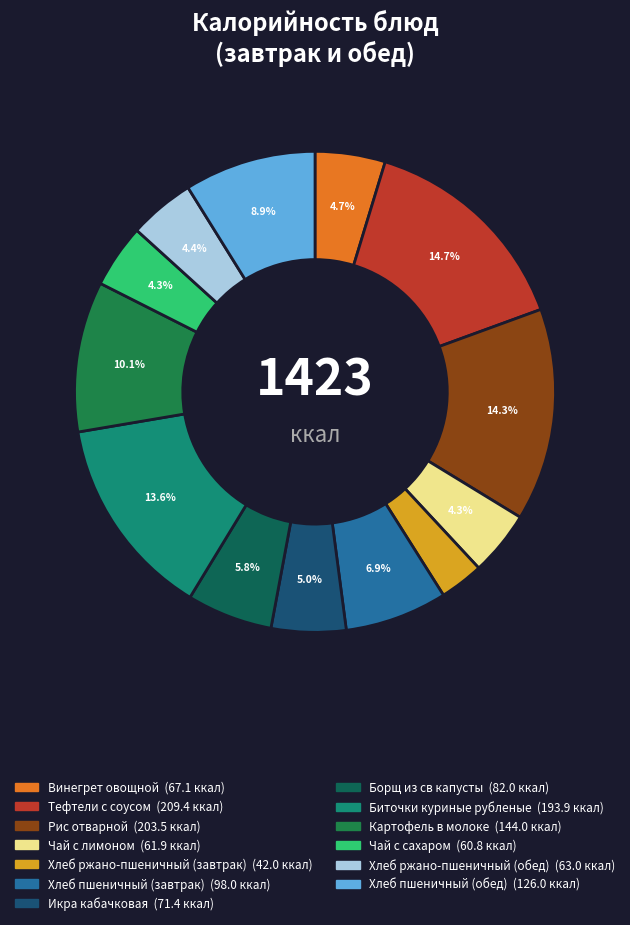

Is it true that Чай с сахаром is 4% of the pie?

True